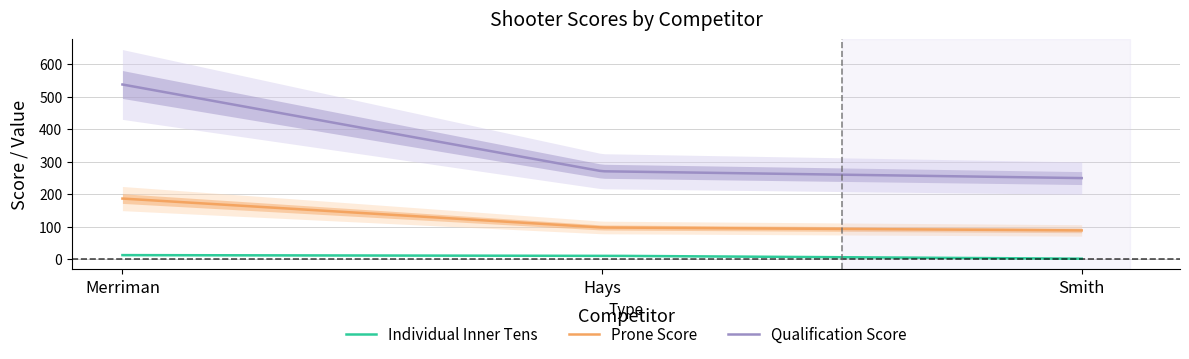

At which label does Team Inner Tens first exceed 10?

Merriman